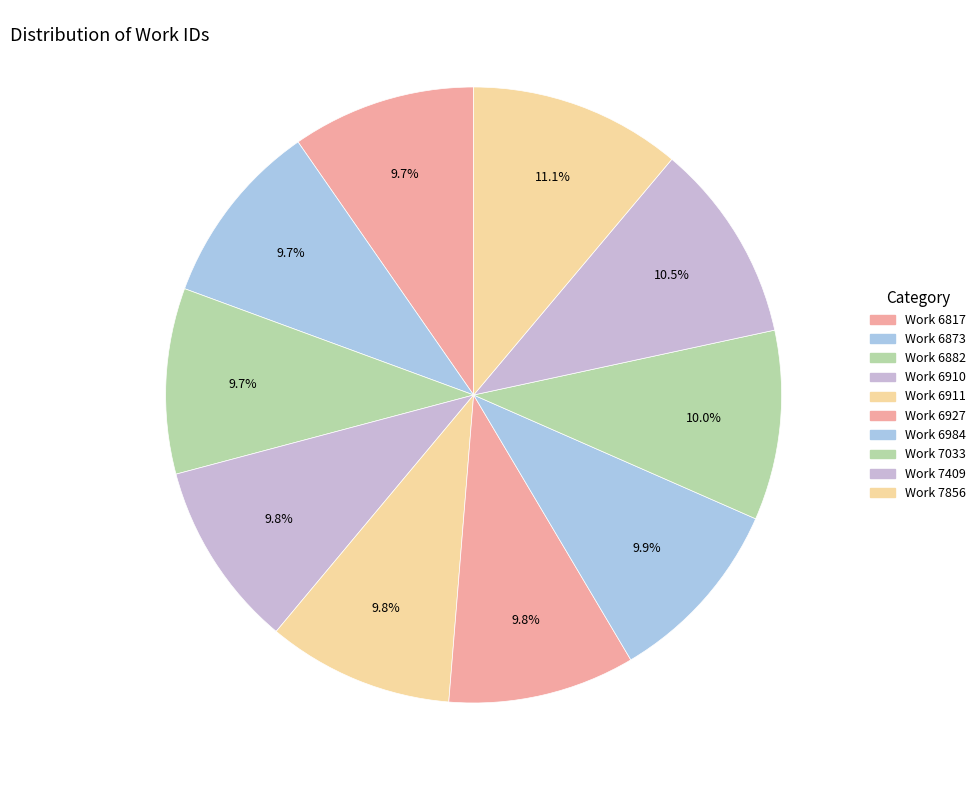

How many slices are in this pie chart?

10